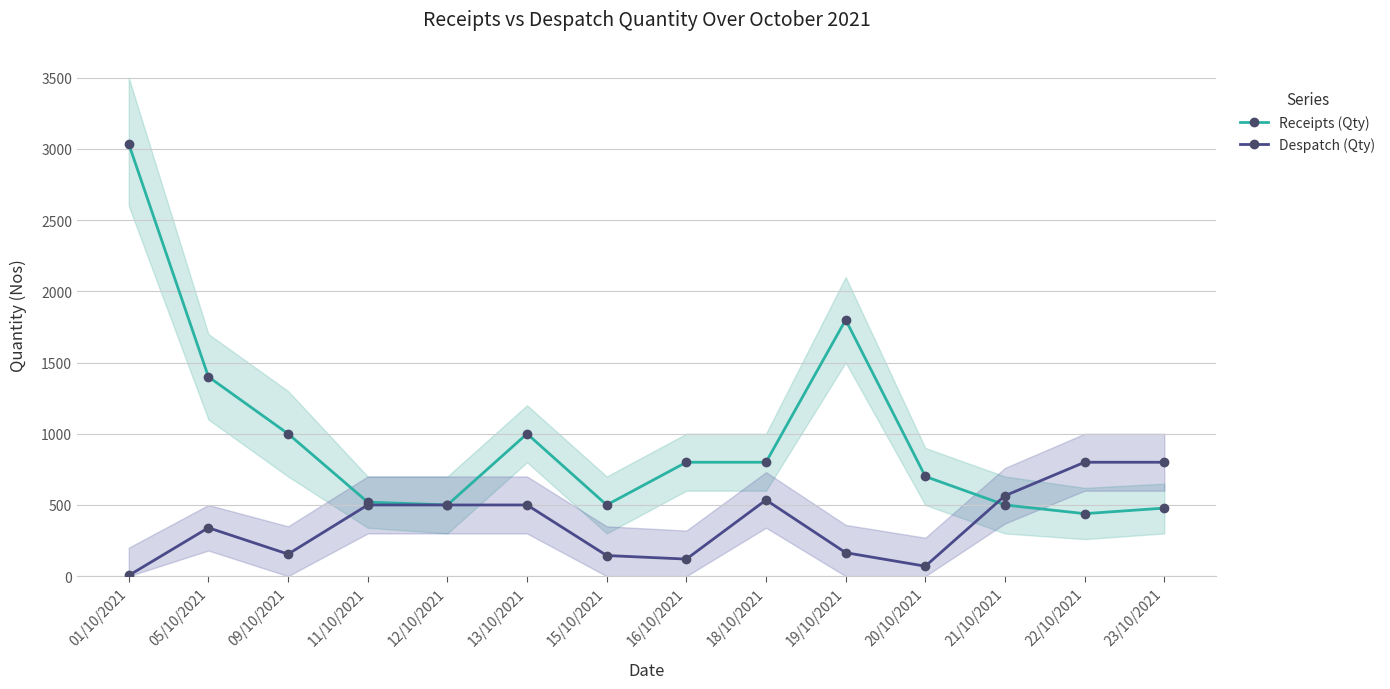

What is the average value of the Despatch (Qty) series?

371